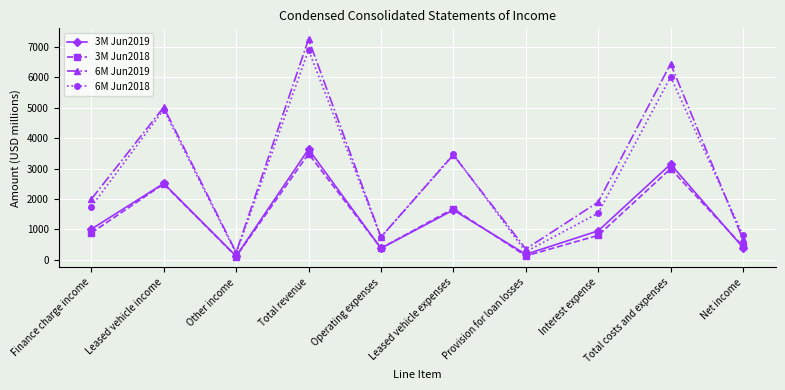

What is the sum of all 3M Jun2018 values?

13412